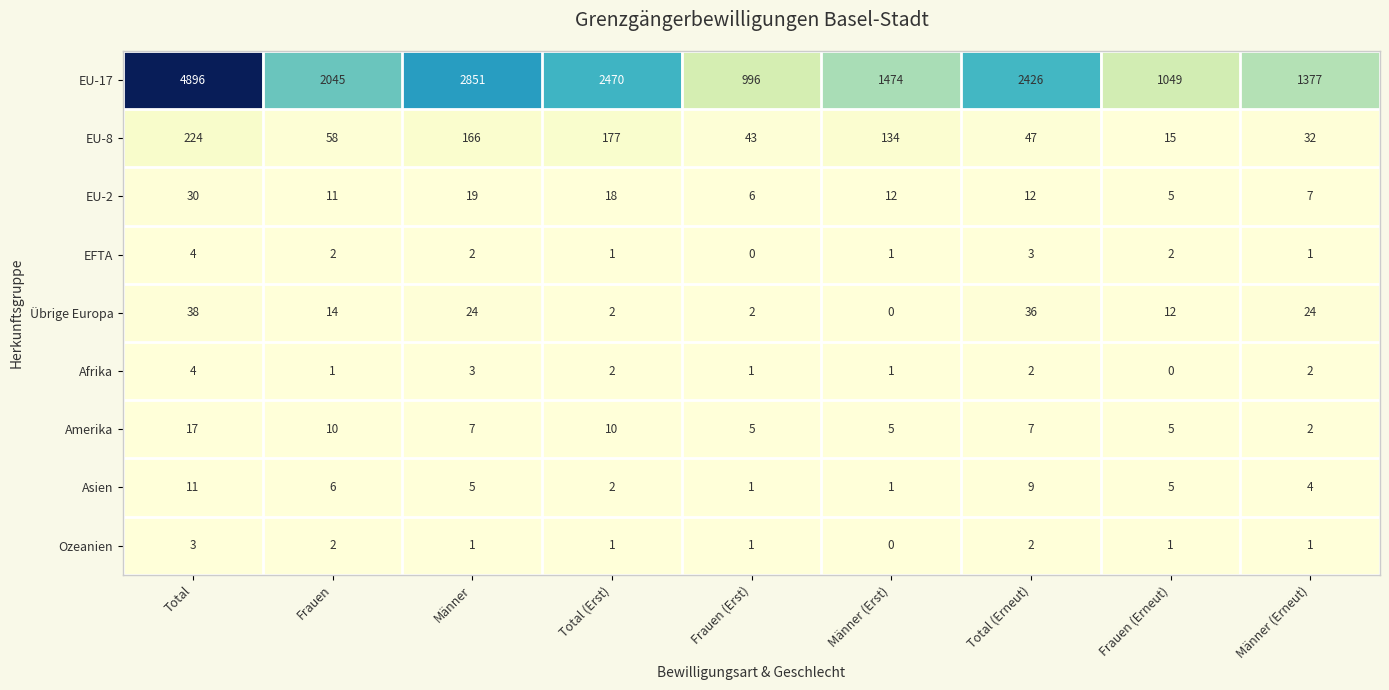

What is the maximum value shown in the chart?

4896